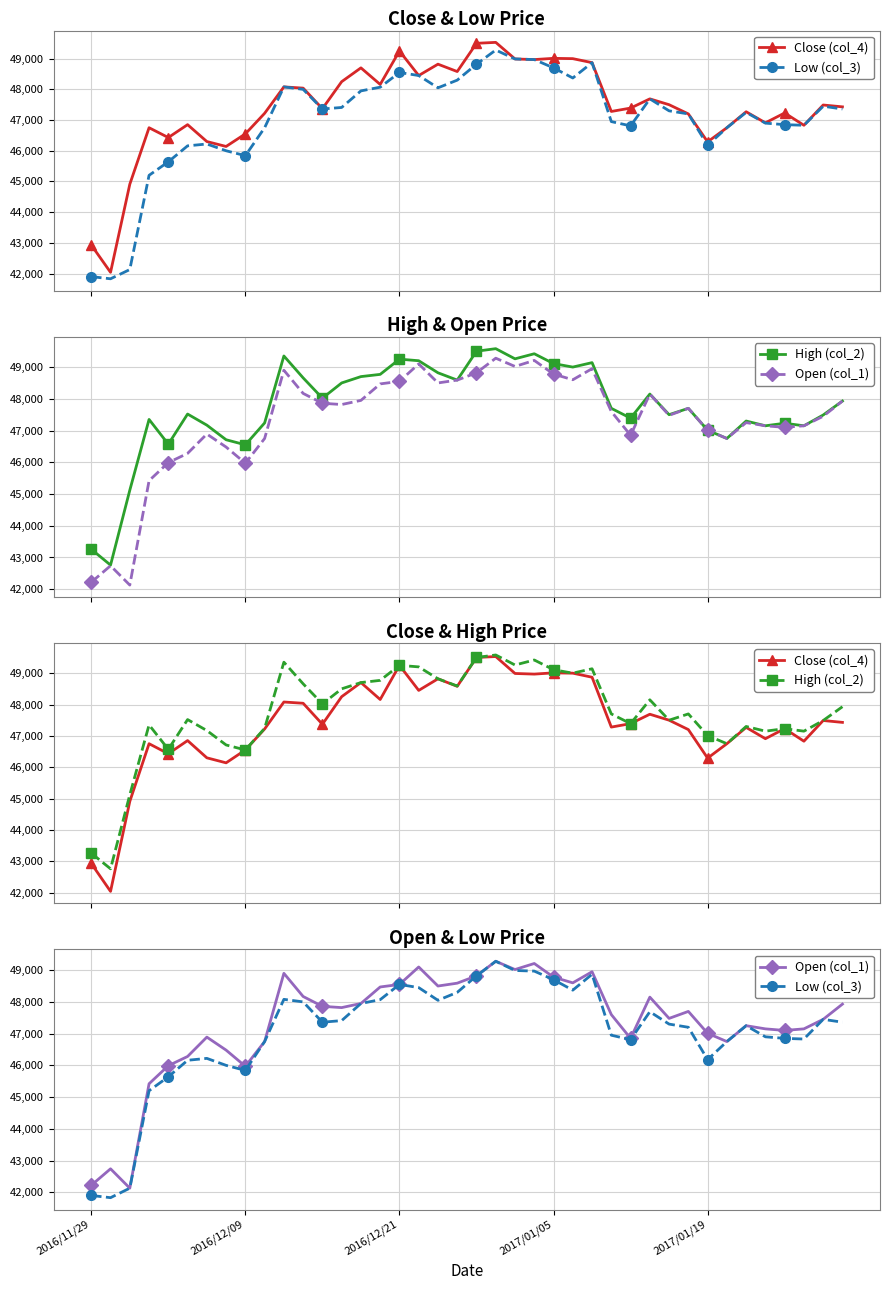

How many distinct data groups are displayed?

4